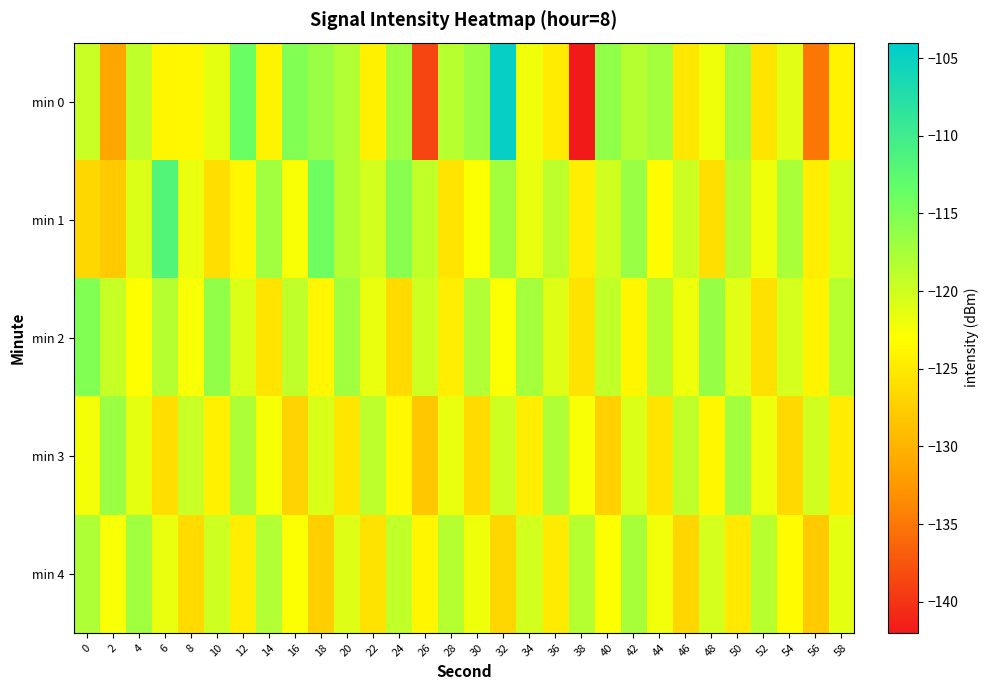

How many categories are shown in the chart?

30